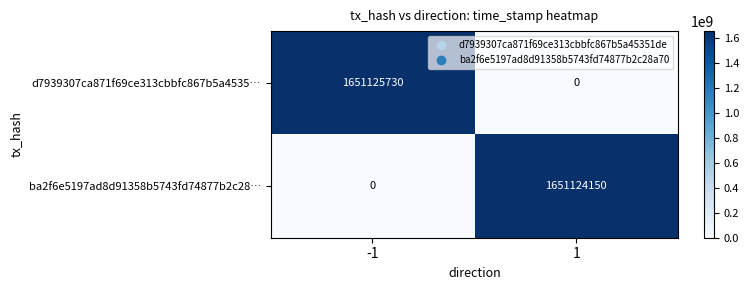

Rank the series by their average value, from lowest to highest.

ba2f6e5197ad8d91358b5743fd74877b2c28…, d7939307ca871f69ce313cbbfc867b5a4535…